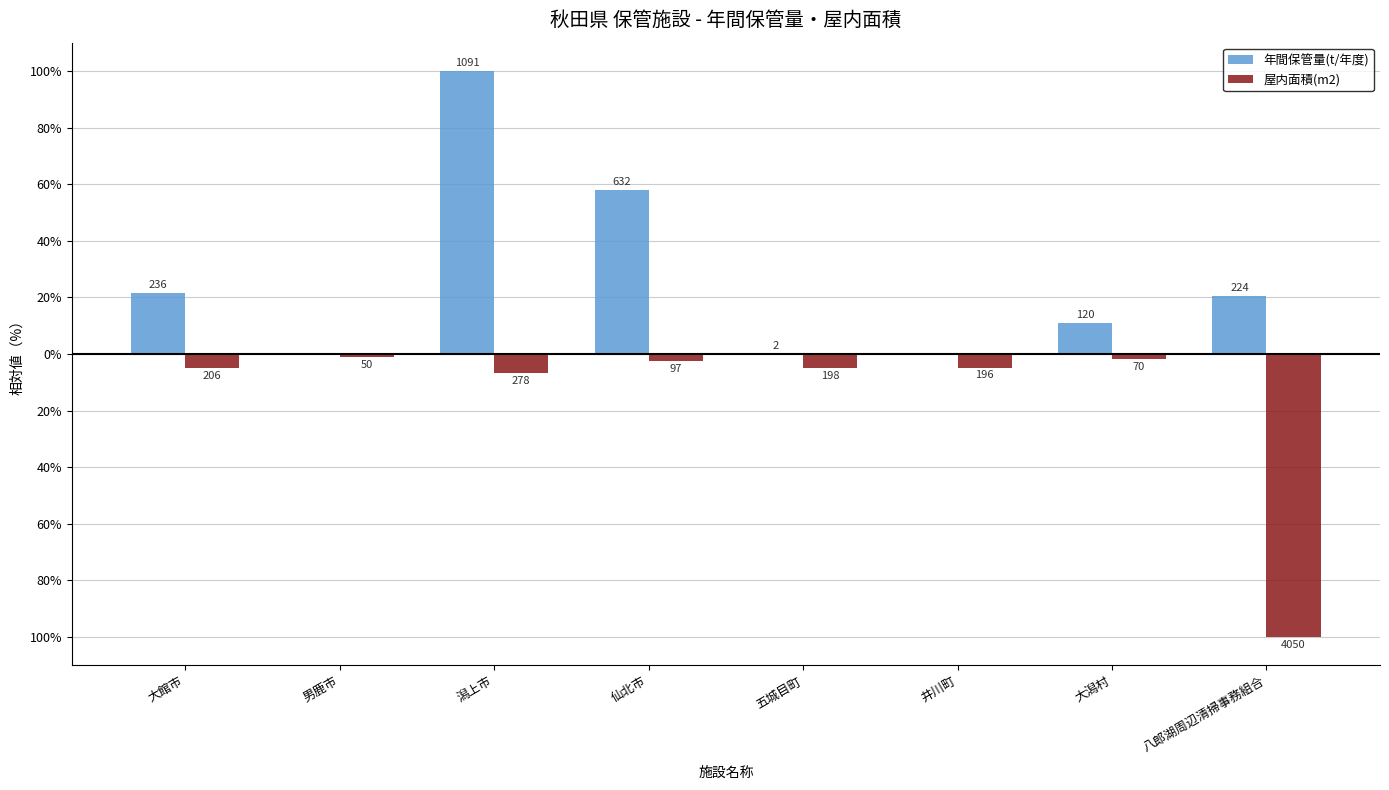

Is it true that 年間保管量(t/年度) equals 20.5 at 八郎湖周辺清掃事務組合?

True